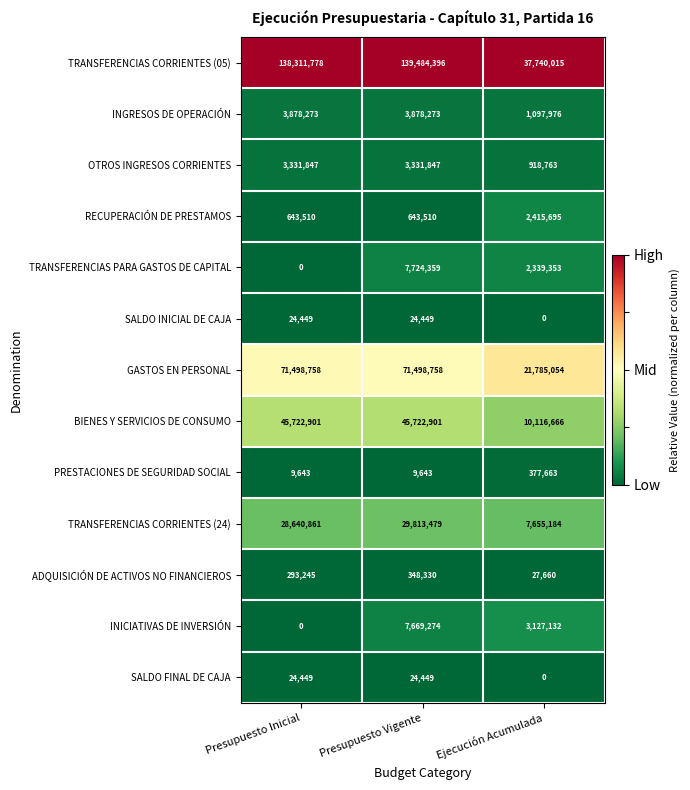

Rank the categories by INICIATIVAS DE INVERSIÓN value from lowest to highest.

Presupuesto Inicial, Ejecución Acumulada, Presupuesto Vigente